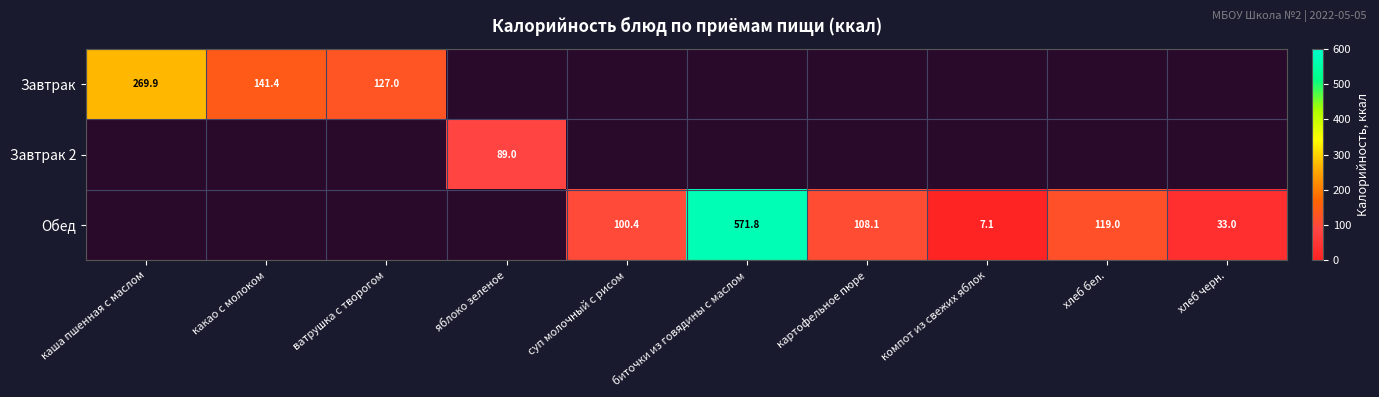

The Обед series shows 18.7 at хлеб черн.. True or false?

False